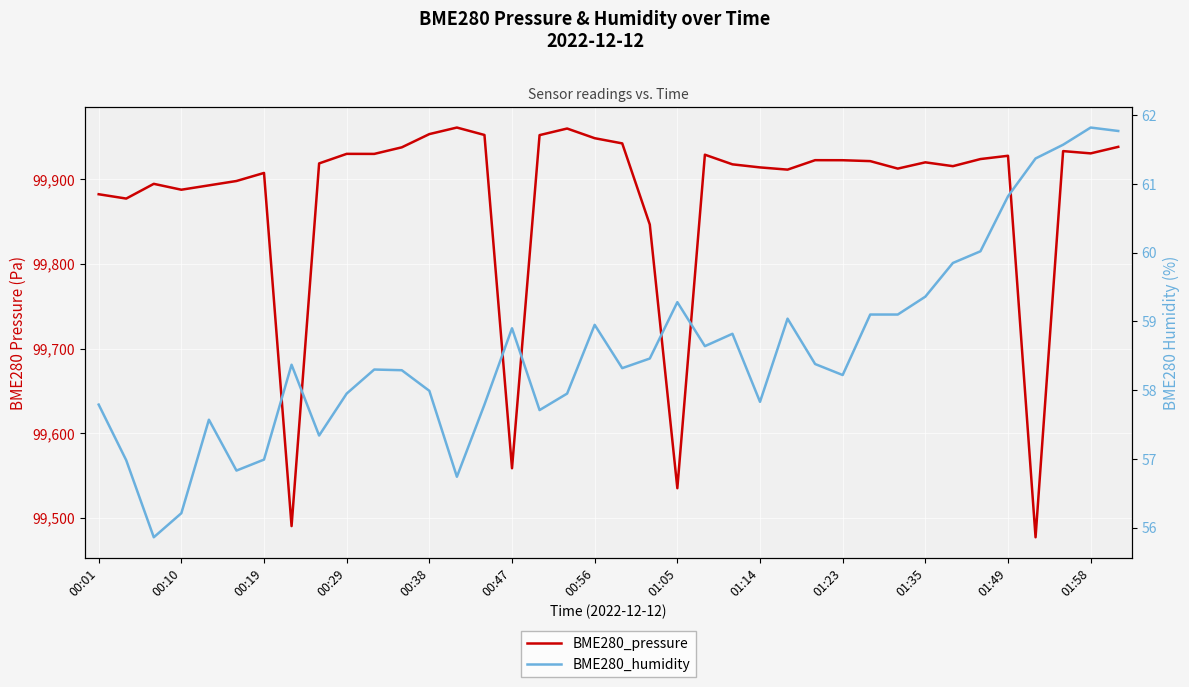

Which series changed the most between 00:10 and 00:47?

BME280_pressure